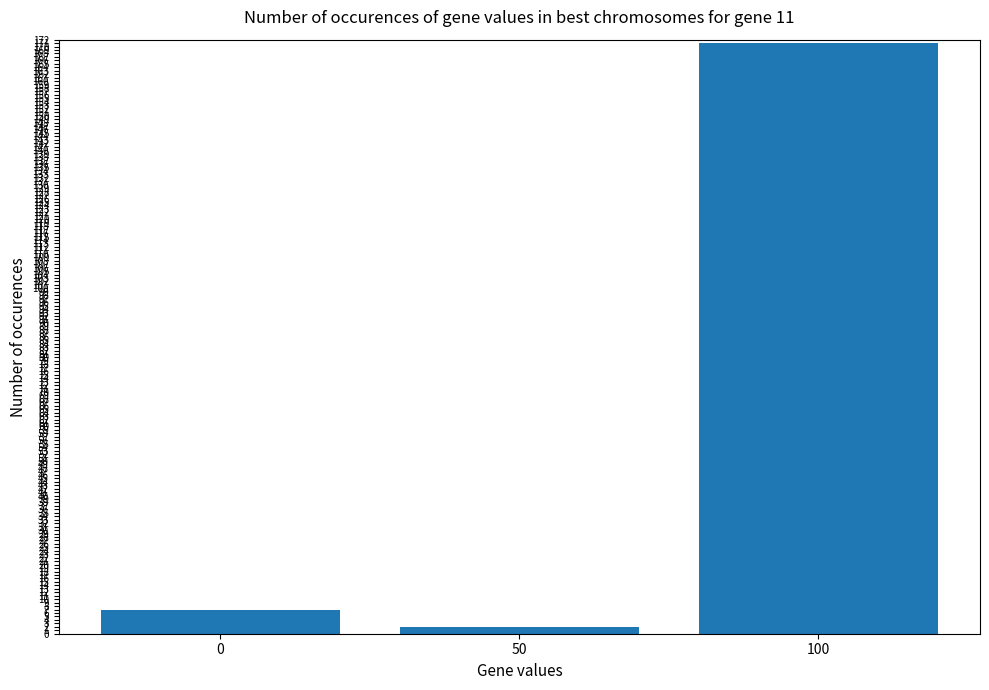

What is the sum of all values?

180